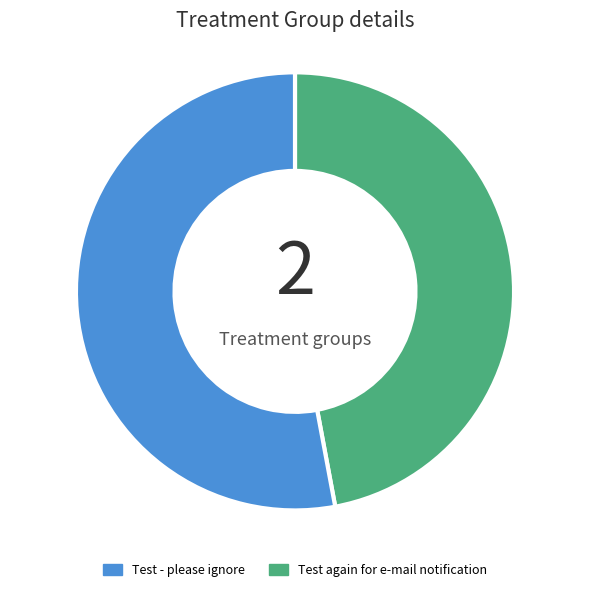

Rank the categories by value from lowest to highest.

Test - please ignore, Test again for e-mail notification